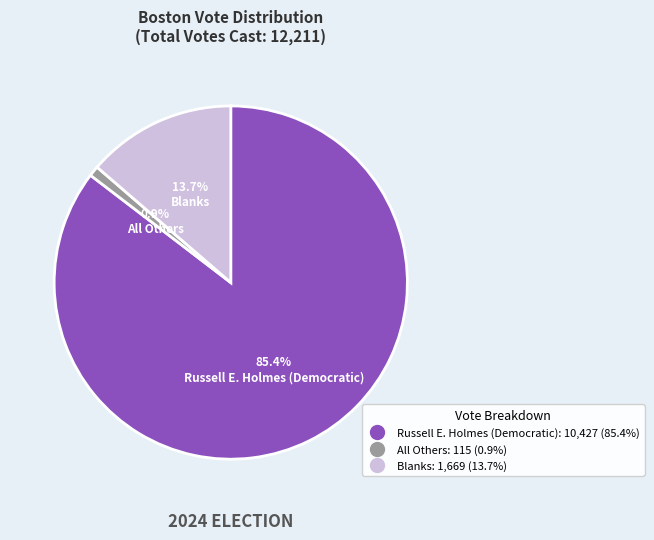

The Russell E. Holmes (Democratic) slice represents 94% of the pie. True or false?

False